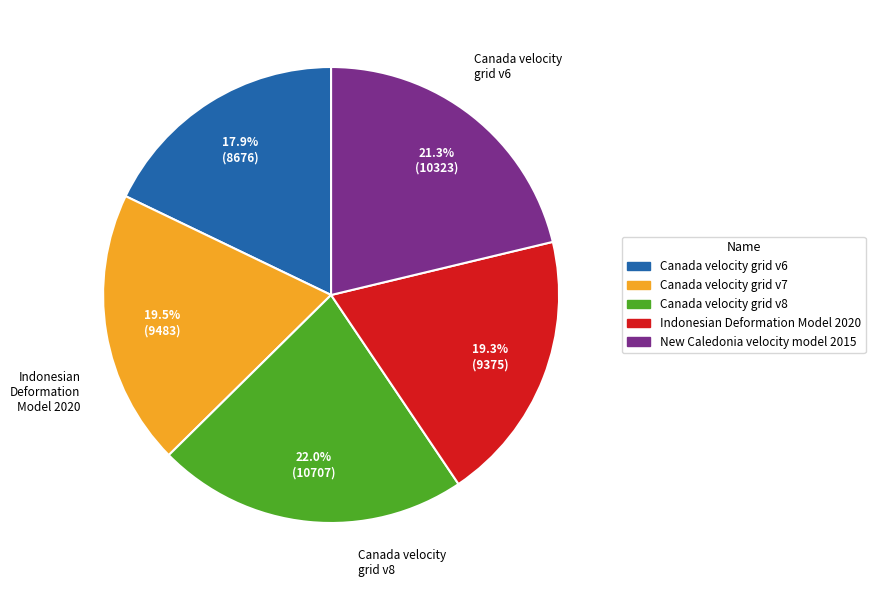

To the nearest percent, what is the difference between the New Caledonia velocity model 2015 and Canada velocity grid v7 slice percentages?

2%